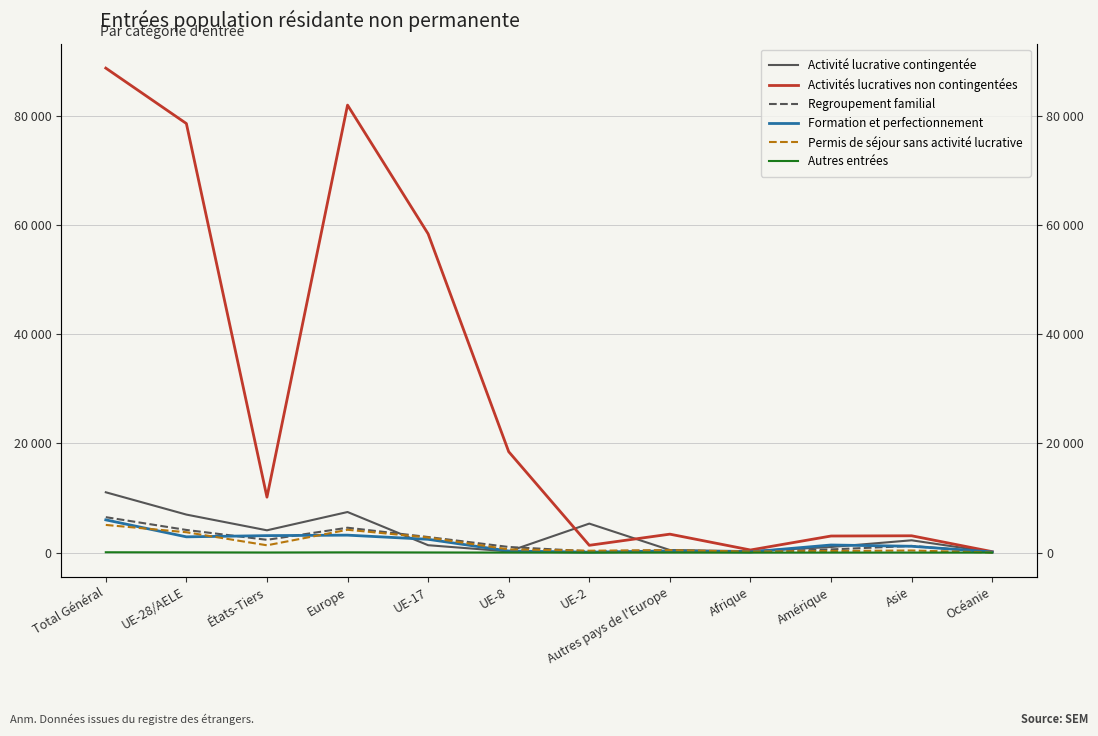

What is the label of the 3rd point from the right?

Amérique